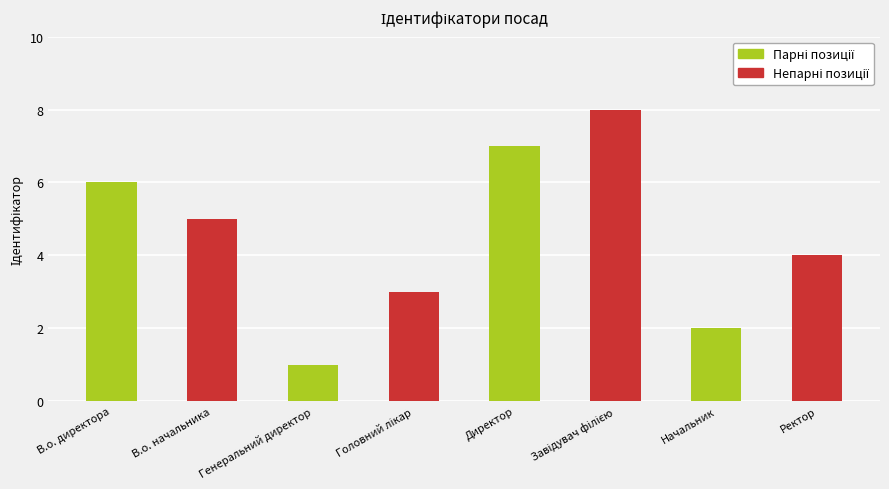

Count the number of categories in the chart.

8